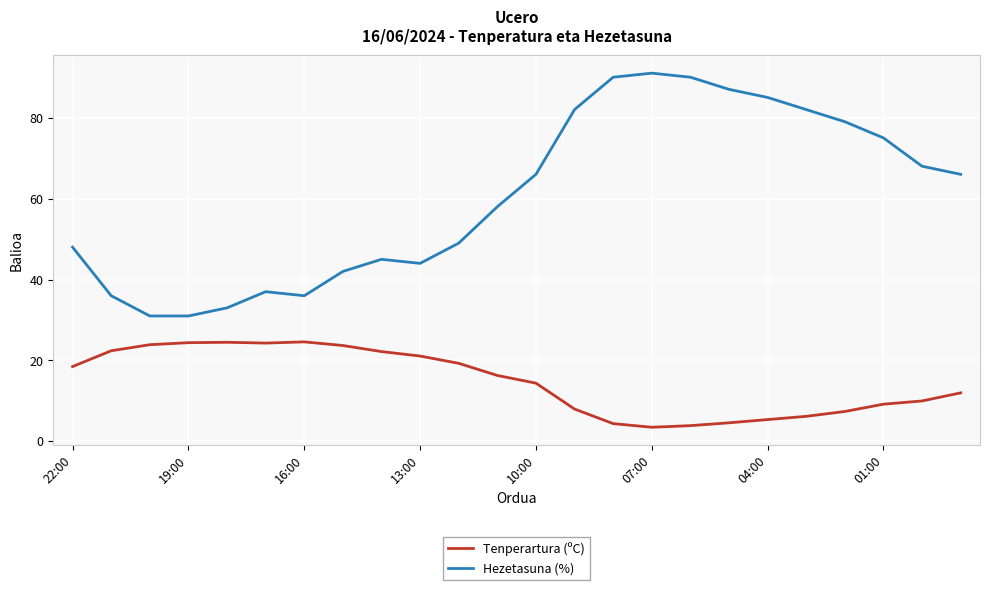

True or false: Hezetasuna (%) has more than 1 points higher than both neighbors.

True